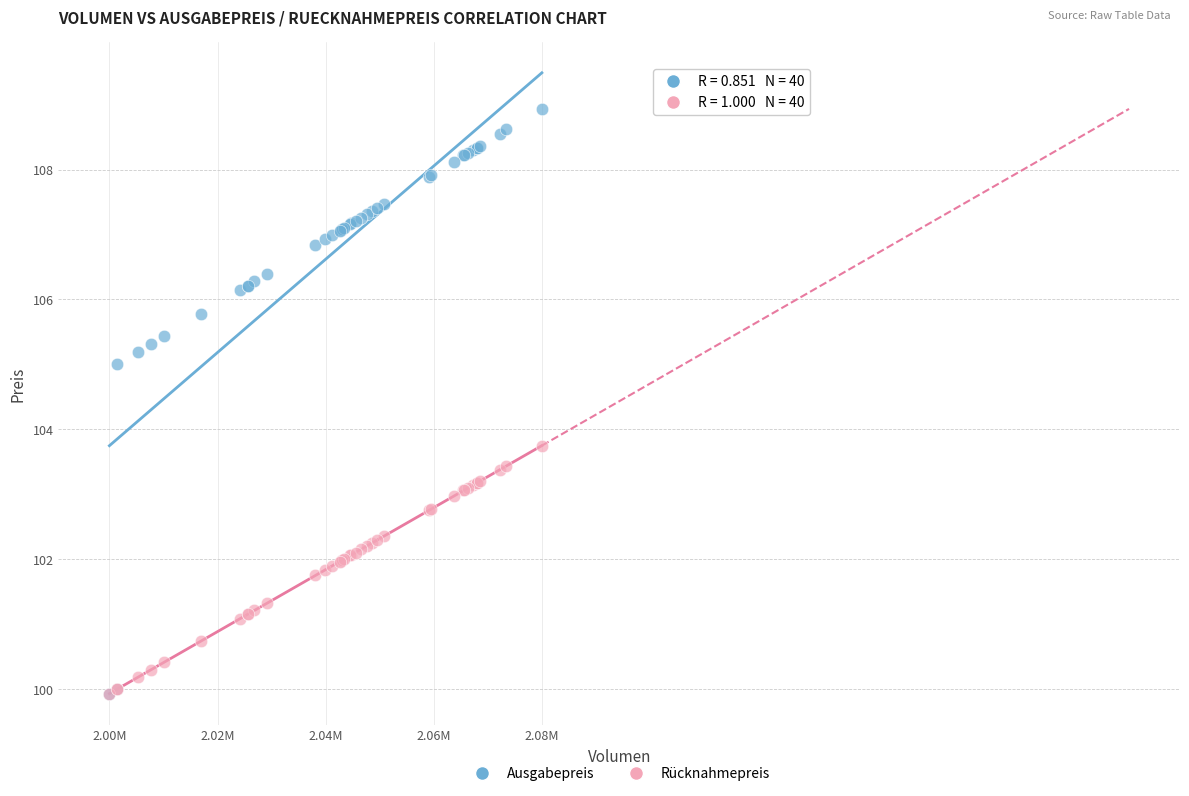

In the Ausgabepreis series, what Y value is closest to 104?

105.0